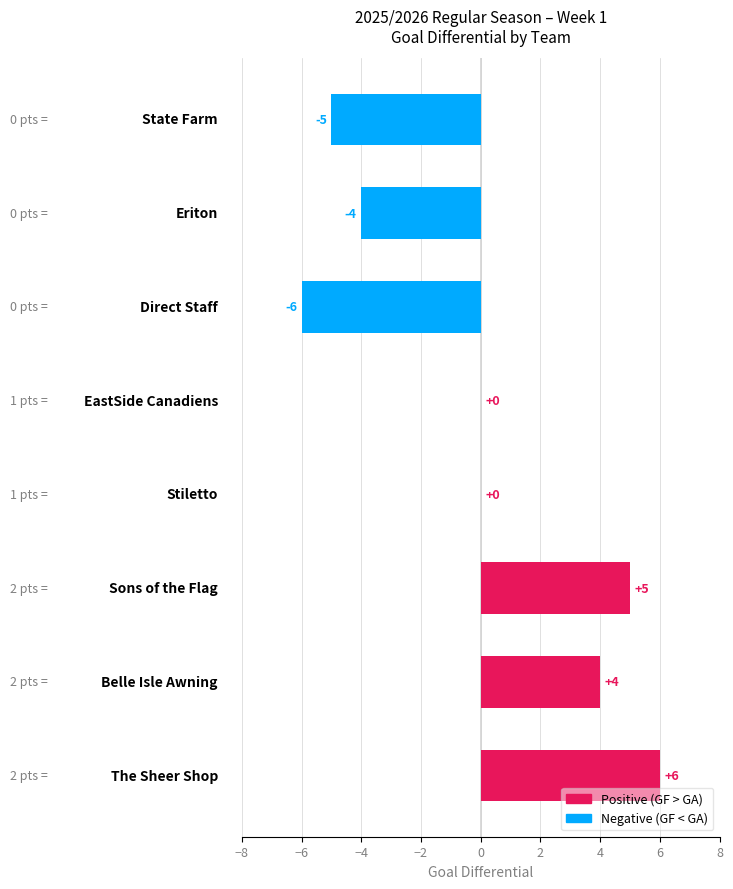

What is the maximum value shown in the chart?

6